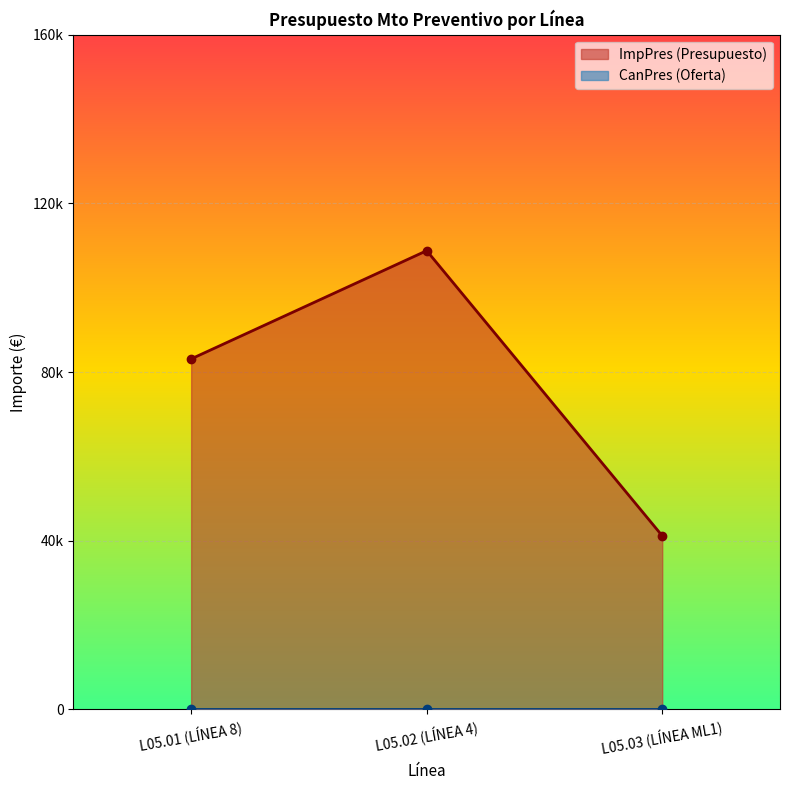

Reading left to right, extract all data points from this chart.

83120.6	108784.7	41182.7